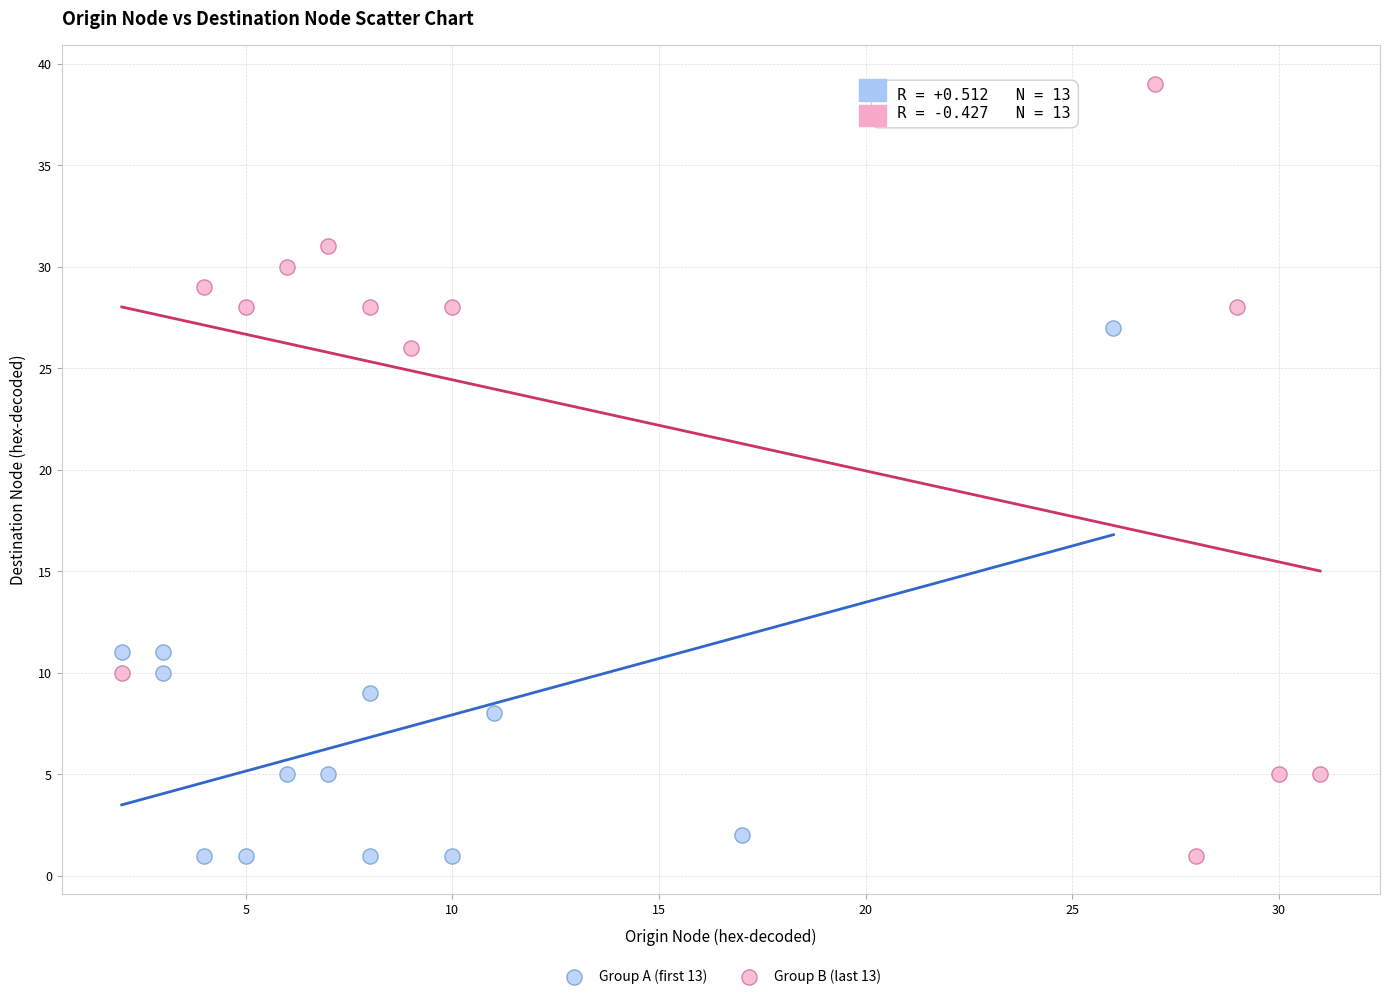

What are all the series names shown in the legend?

Group A (first 13), Group B (last 13)